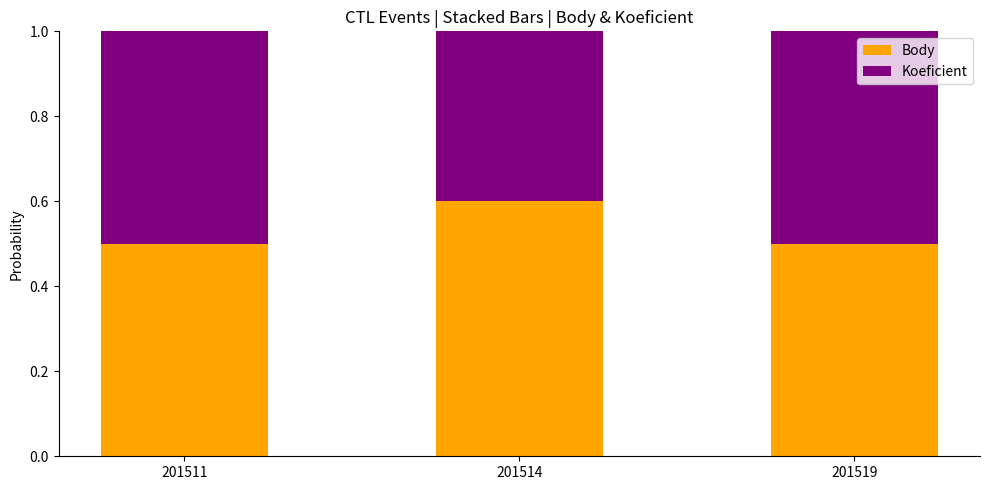

Is it true that Body equals 0.2 at 201511?

False